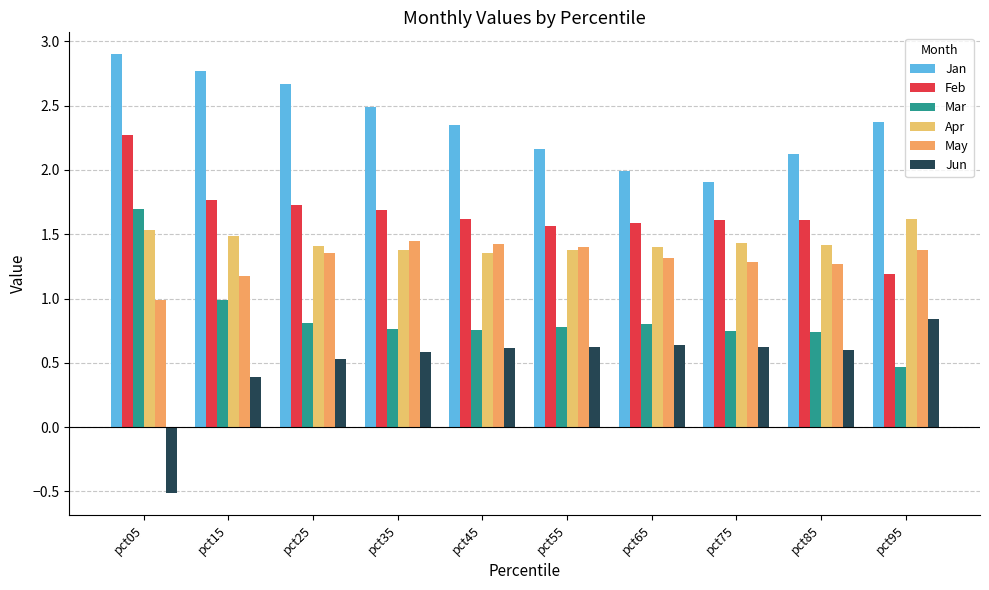

How many bars are there in total?

60